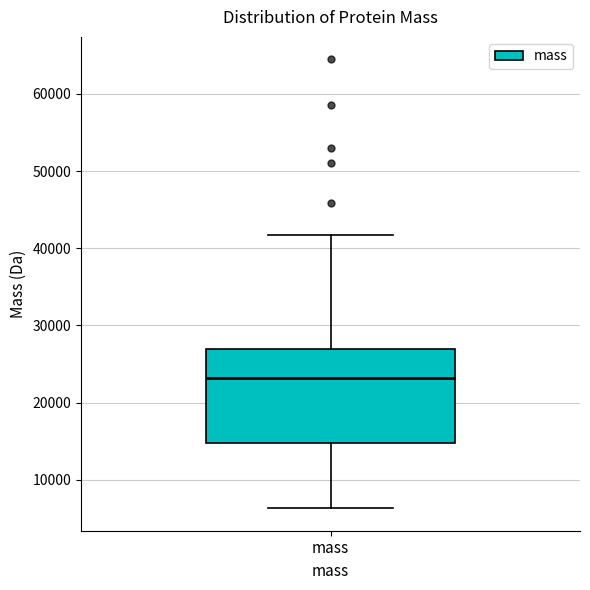

Transcribe this box plot: give where the median line is, the range the box spans, and where the two whiskers end, as read against the y-axis. The values are not printed on the chart, so give them approximately, as read against the axis.

median 23000, box 15000 to 27000, whiskers 6000 to 42000